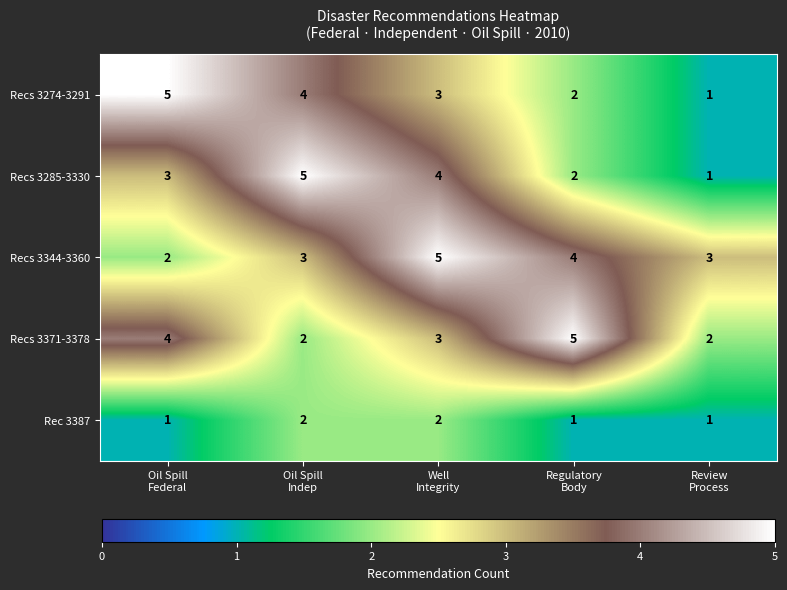

What is the difference between the maximum and minimum values in the Recs 3344-3360 series?

3